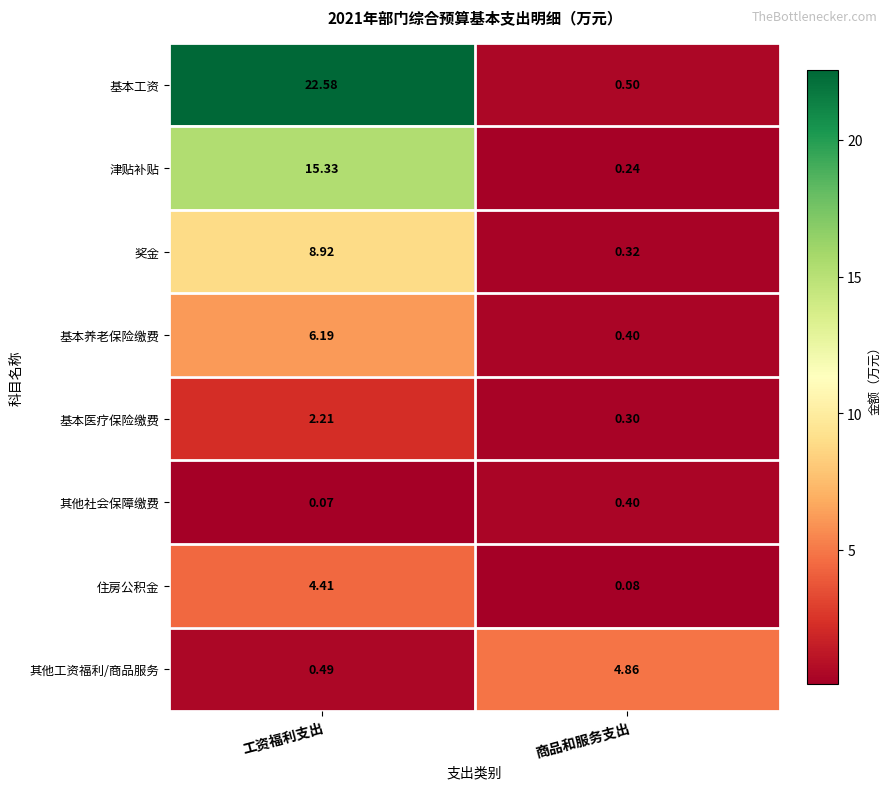

Between 工资福利支出 and 商品和服务支出, which series saw the biggest shift?

基本工资